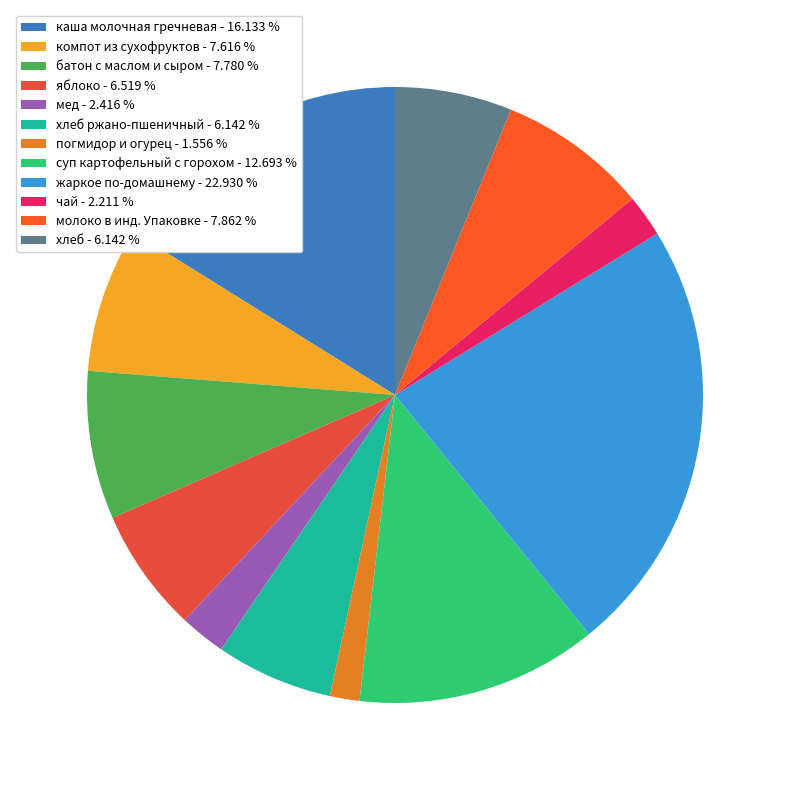

How many slices are in this pie chart?

12